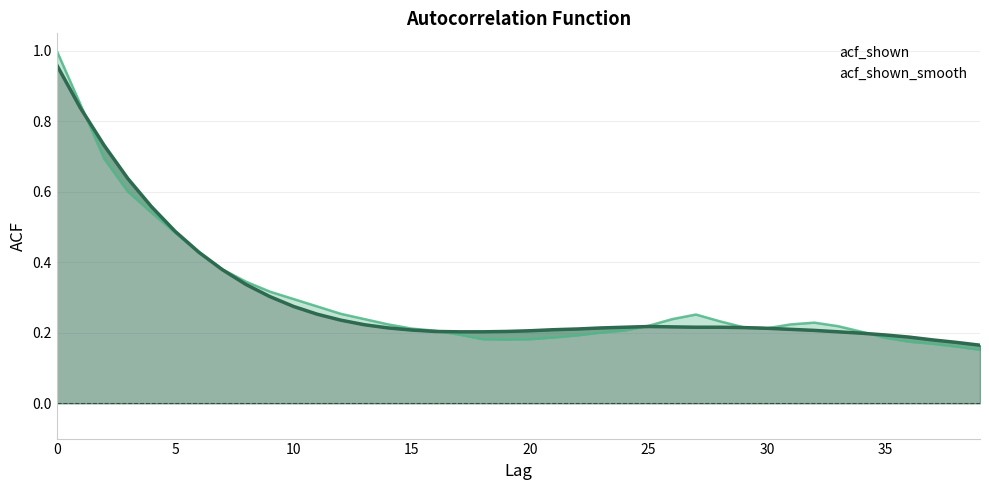

How many series are shown in this chart?

2